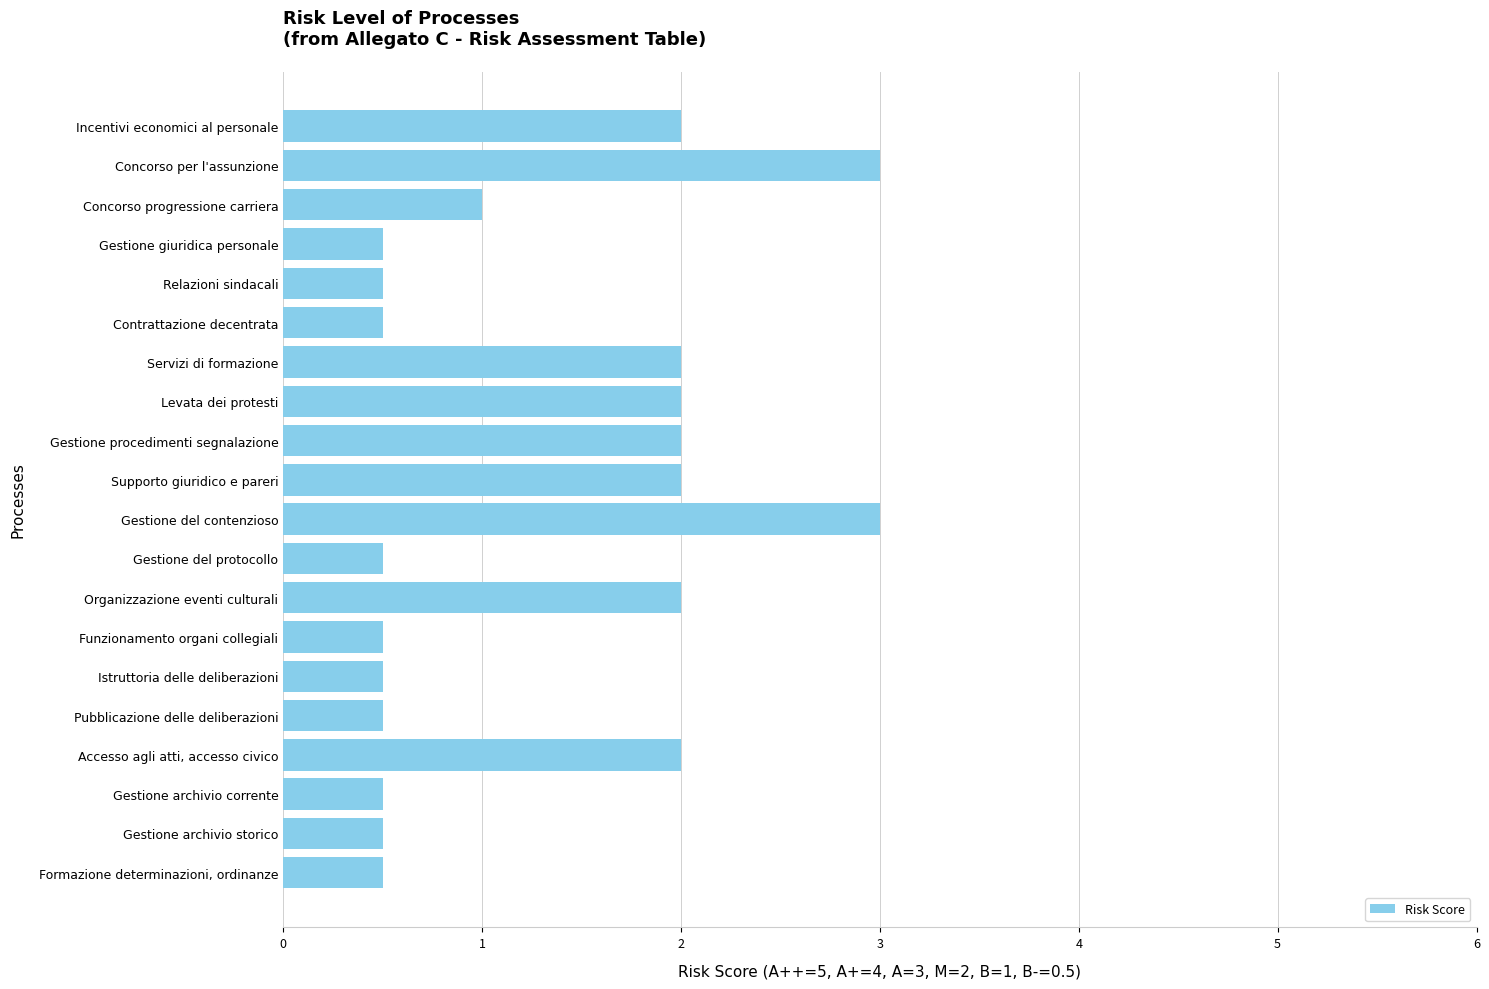

What is the difference between the values at Accesso agli atti, accesso civico and Concorso progressione carriera?

1.0